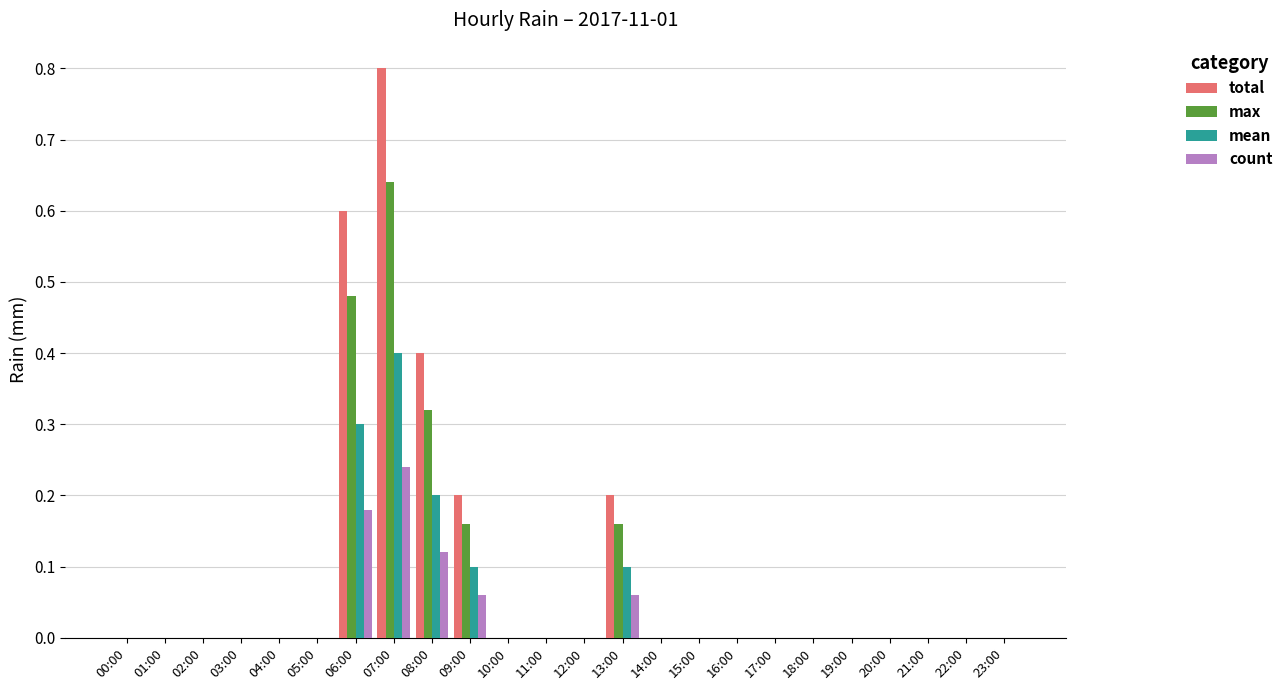

True or false: max has a value of 0.4 at 10:00.

False